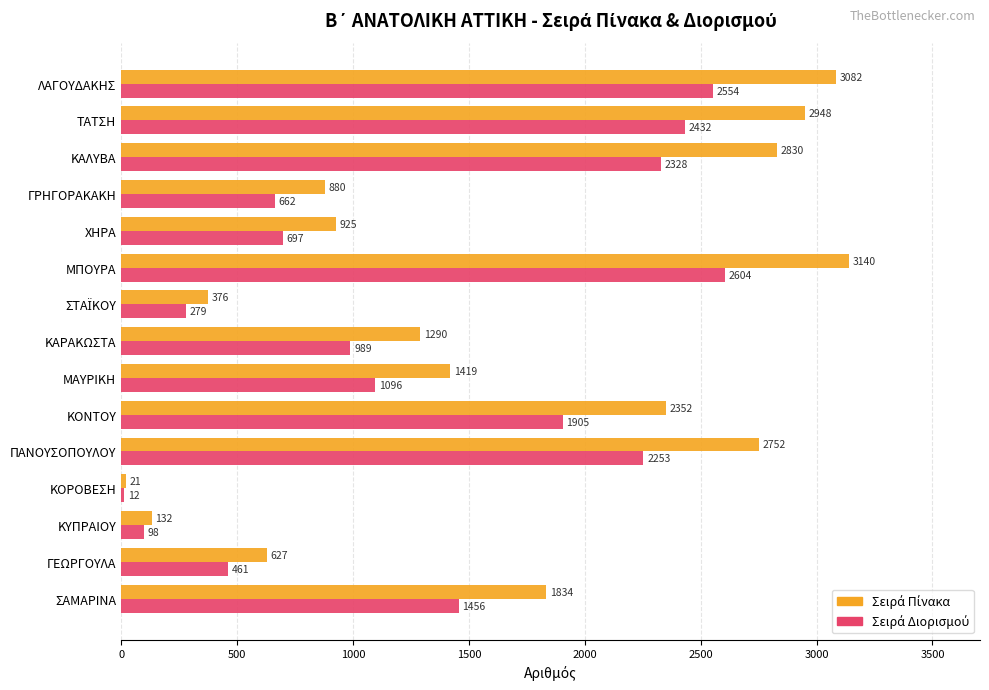

What is the difference between the highest and lowest values at ΚΟΝΤΟΥ?

447